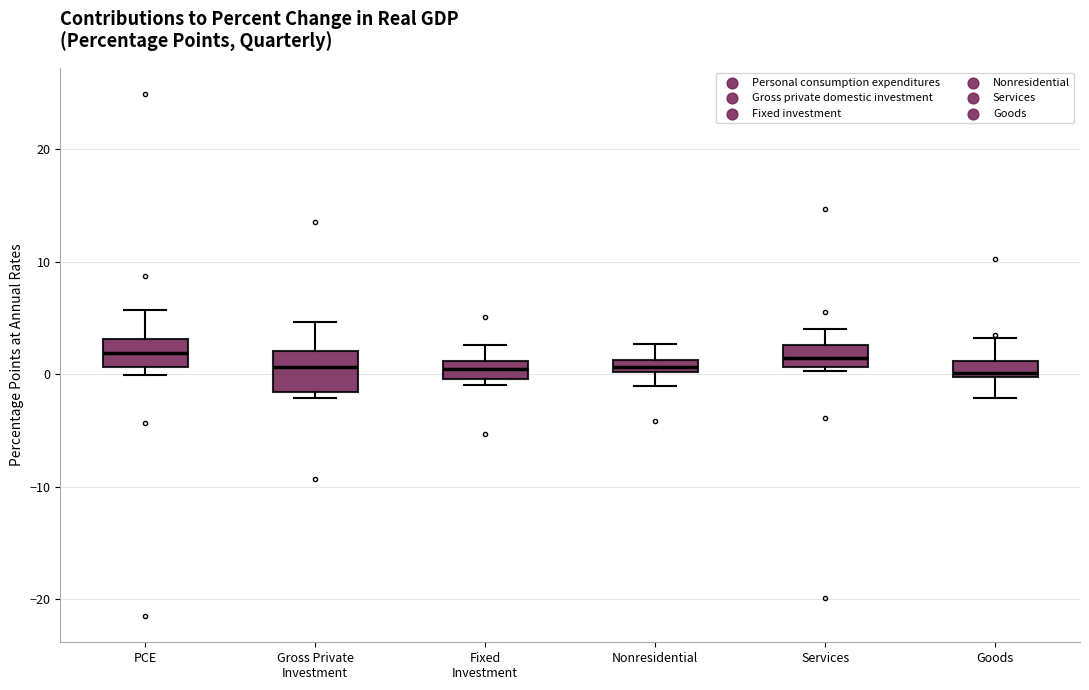

Where is the lower edge of the box for Goods on the y-axis? The values are not printed on the chart, so give them approximately, as read against the axis.

0